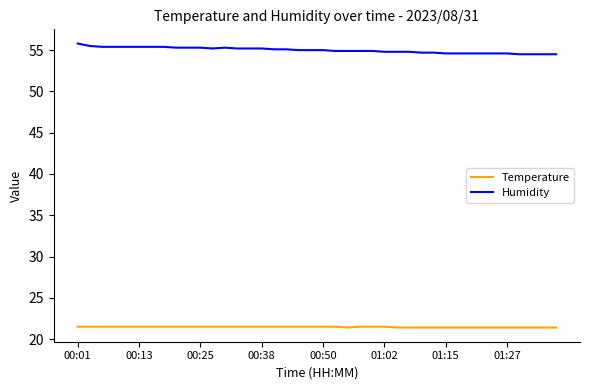

What is the lowest value of the Temperature series?

21.4